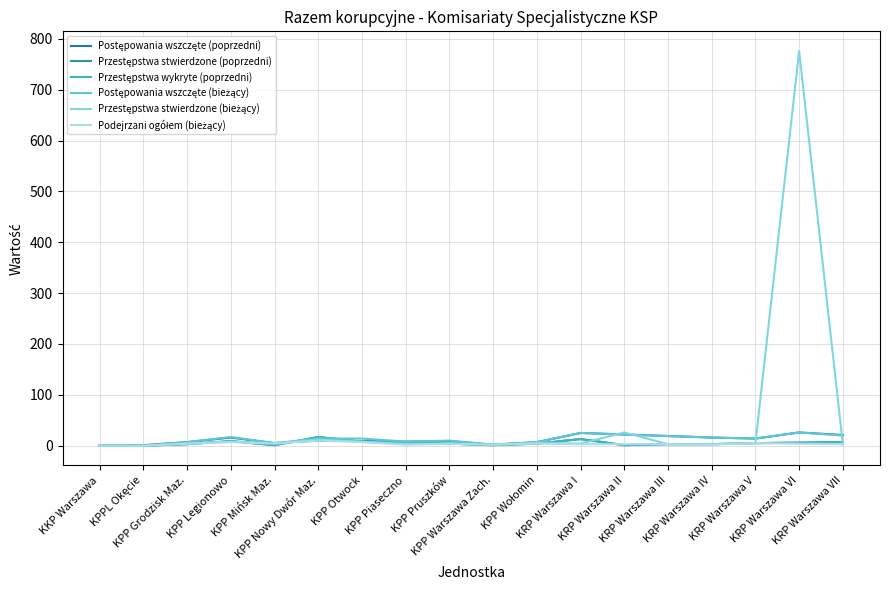

Reading right to left, list all the values displayed in this chart.

Postępowania wszczęte (poprzedni): 21	26	14	16	19	22	25	7	2	9	8	9	10	5	16	7	1	0
Przestępstwa stwierdzone (poprzedni): 7	6	5	3	3	1	13	4	1	4	6	8	17	1	9	3	0	0
Przestępstwa wykryte (poprzedni): 7	6	5	3	3	1	13	4	1	4	6	8	17	1	9	3	0	0
Postępowania wszczęte (bieżący): 20	26	14	16	19	22	25	7	2	10	8	14	14	5	17	7	0	0
Przestępstwa stwierdzone (bieżący): 3	776	5	3	3	26	4	6	2	4	3	8	12	5	8	4	0	0
Podejrzani ogółem (bieżący): 3	4	5	2	3	3	3	4	2	4	2	7	10	4	7	4	0	0